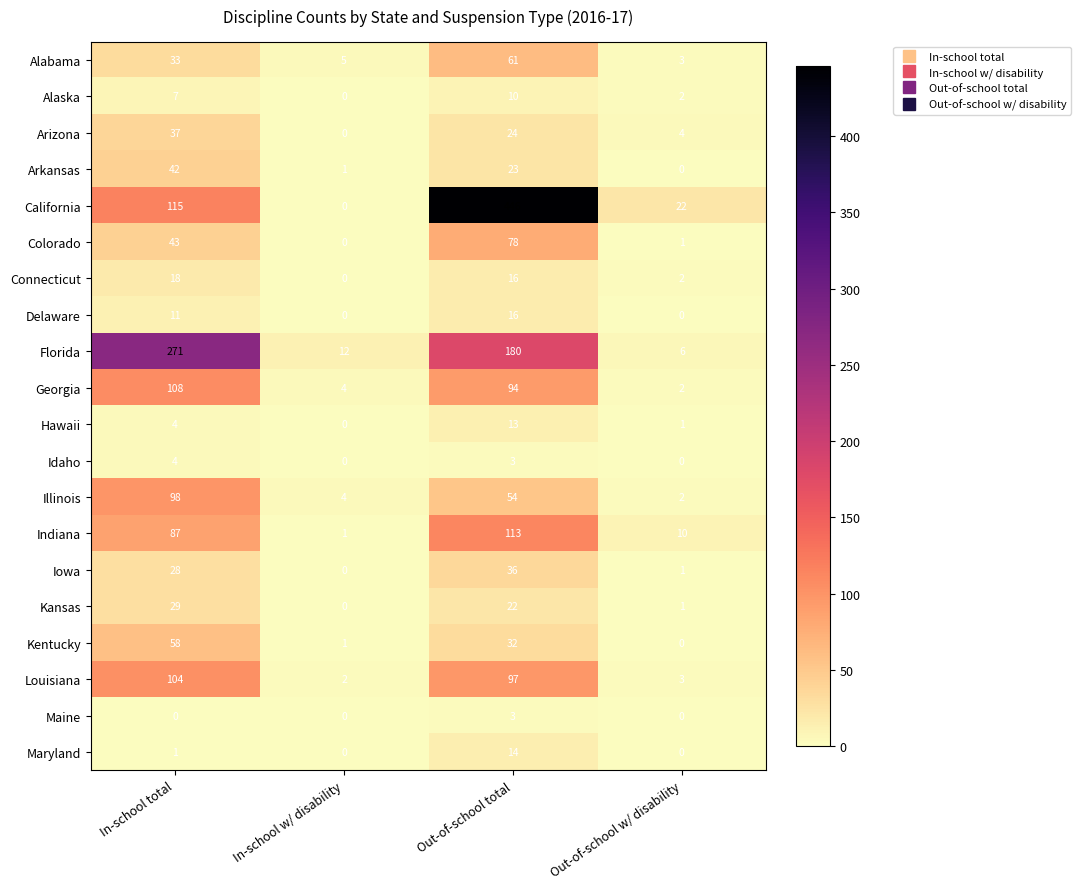

At which category is the sum across all series the highest?

Out-of-school total